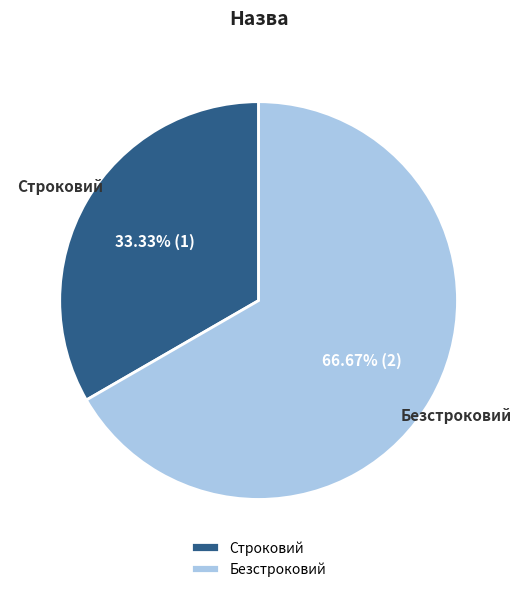

How many slices are in this pie chart?

2